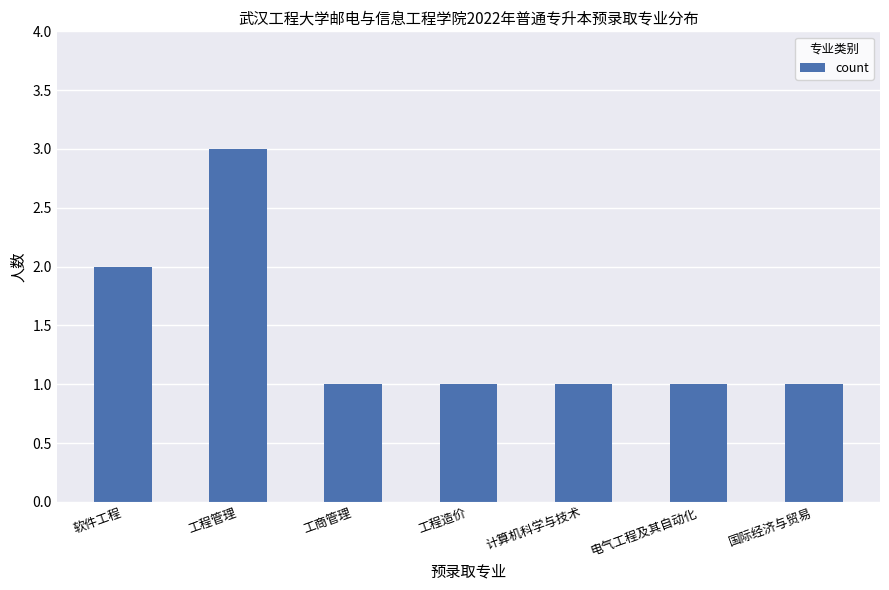

Where is the data nearest to the value 2?

软件工程